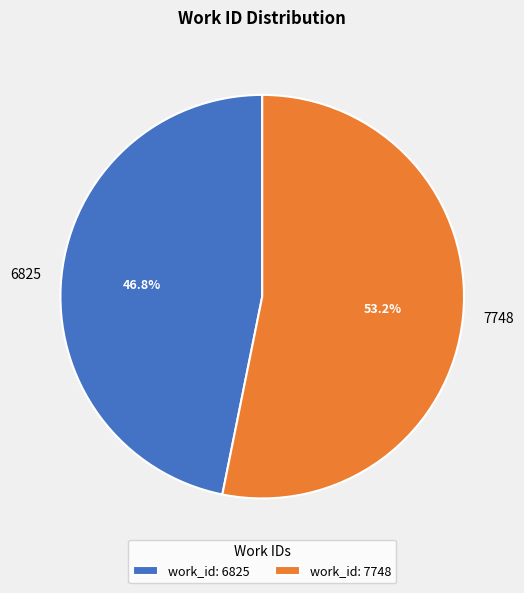

Is the sum of 6825 and 7748 greater than half?

Yes